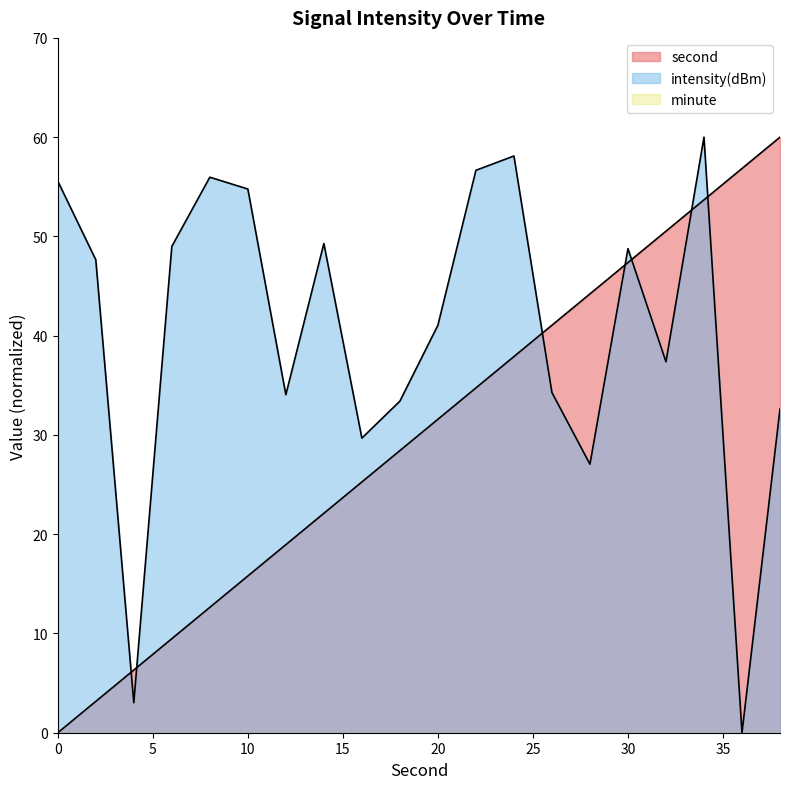

What is the greatest value displayed?

60.0